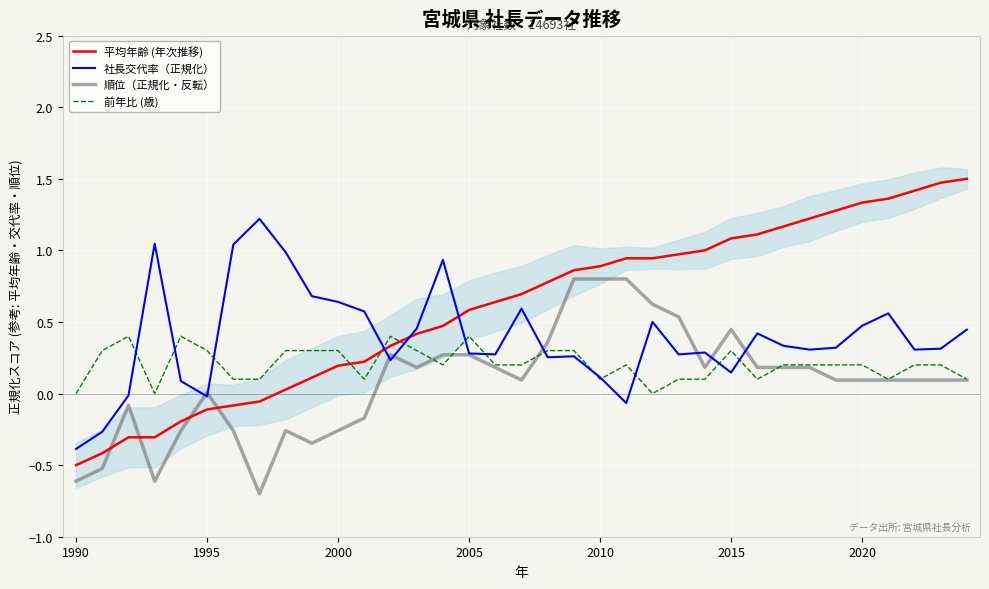

Is this an area chart (filled region under the line)?

No